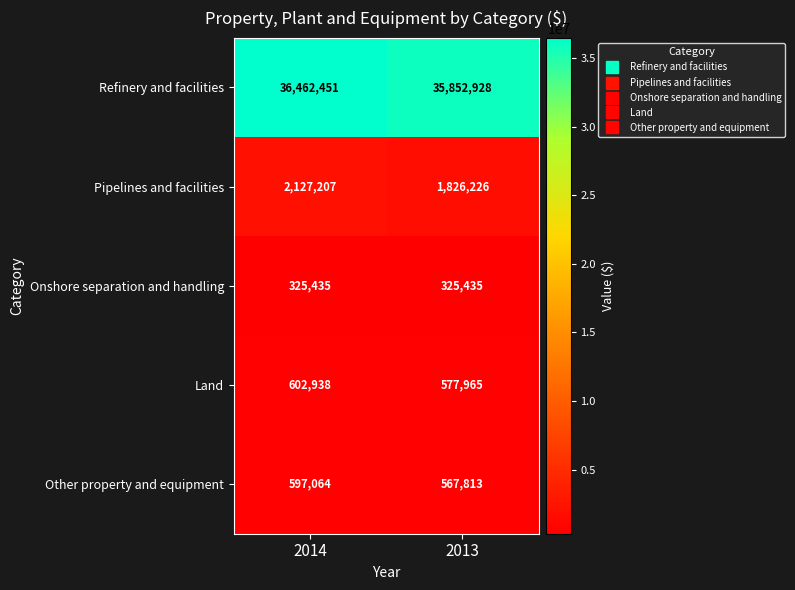

Reading left to right, list all the values displayed in this chart.

Refinery and facilities: 36462451	35852928
Pipelines and facilities: 2127207	1826226
Onshore separation and handling: 325435	325435
Land: 602938	577965
Other property and equipment: 597064	567813